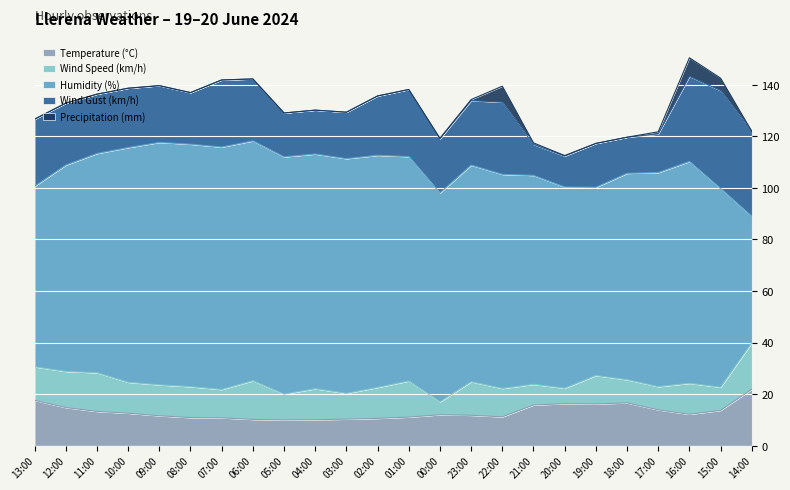

What is the value of the Temperature (°C) point at the 18th from the left?

16.3